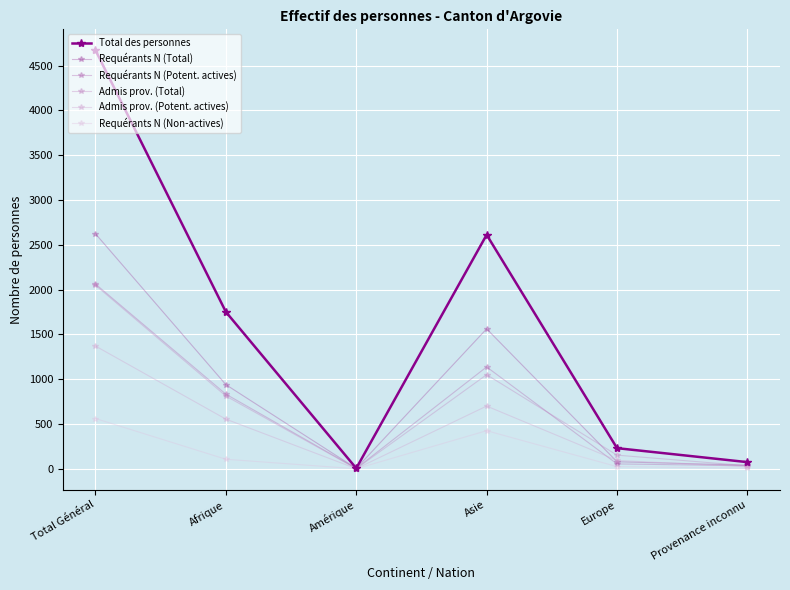

What is the total value across all series at Amérique?

15